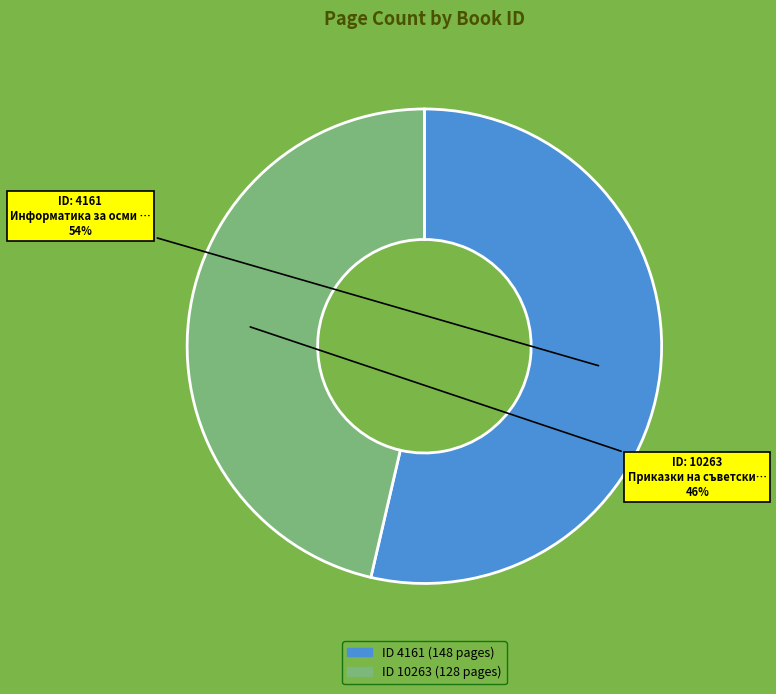

Is there a majority slice in this chart?

Yes